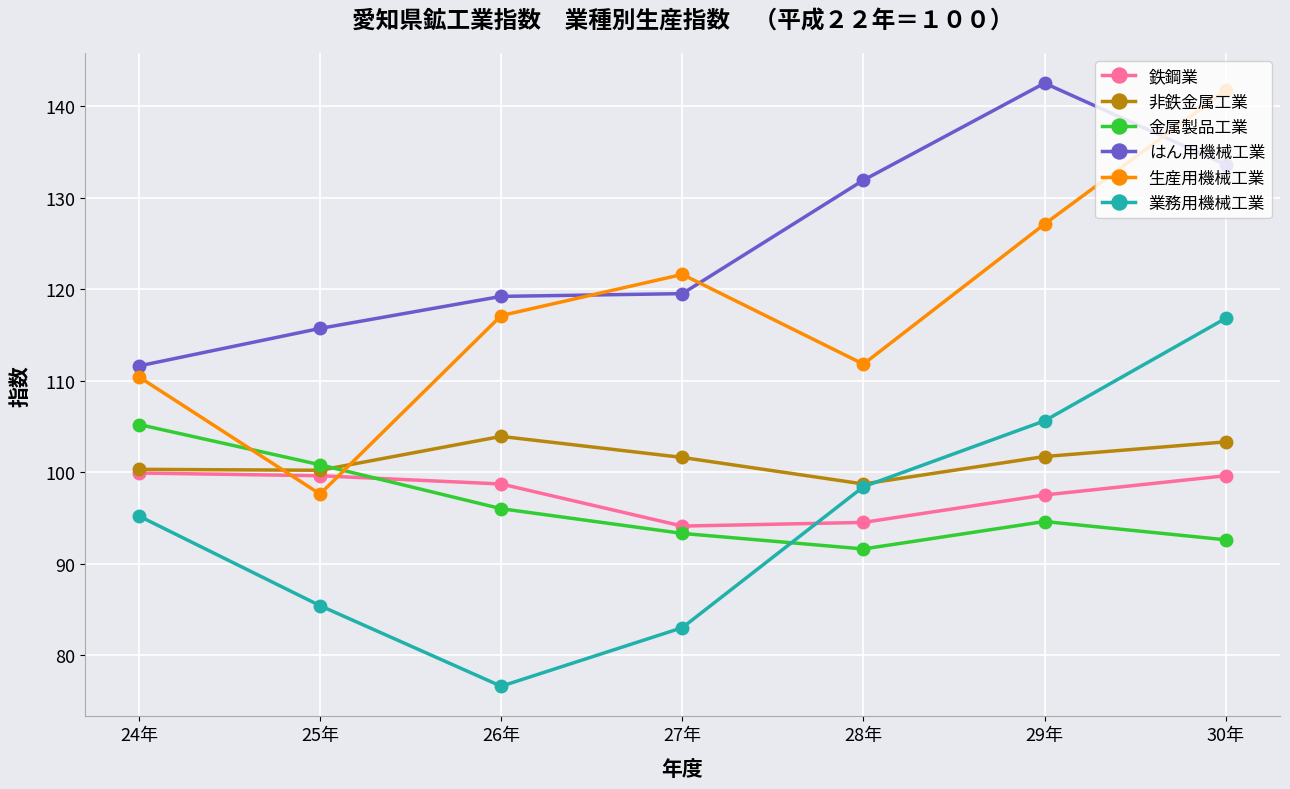

At how many categories does at least one series exceed 127?

3